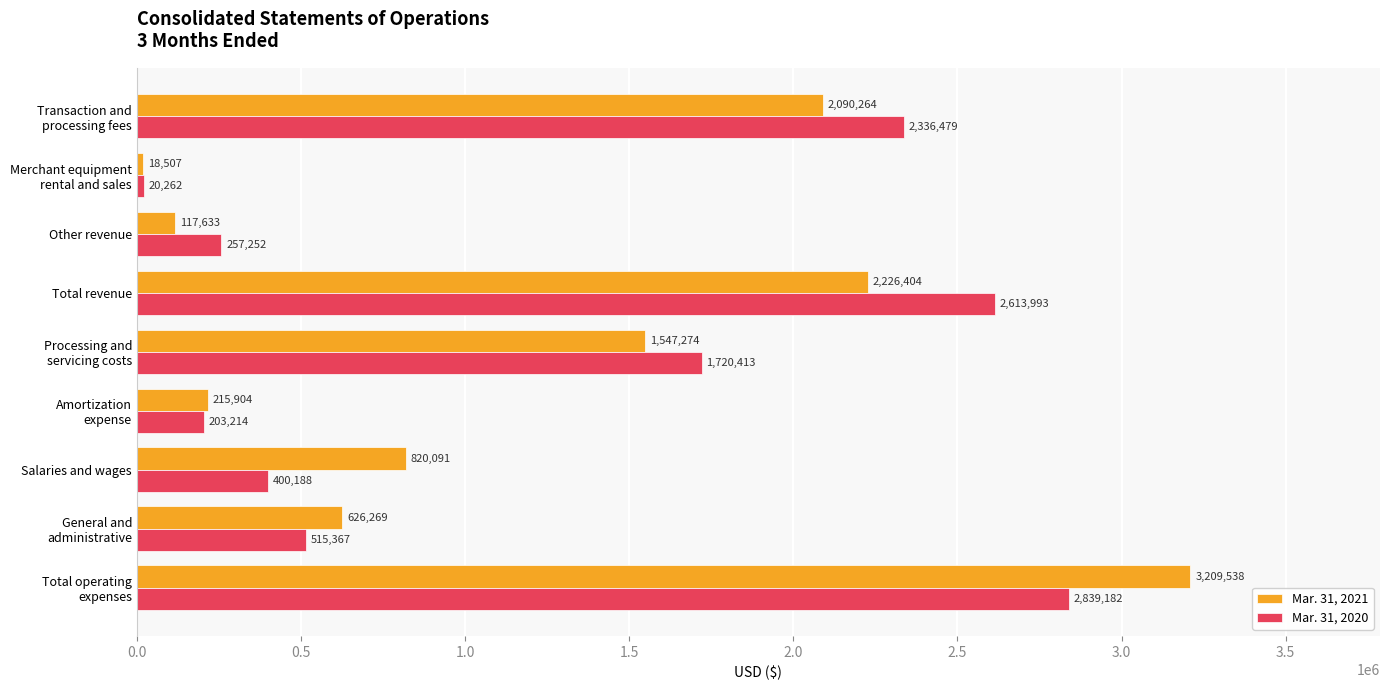

What is the maximum value shown in the chart?

3209538